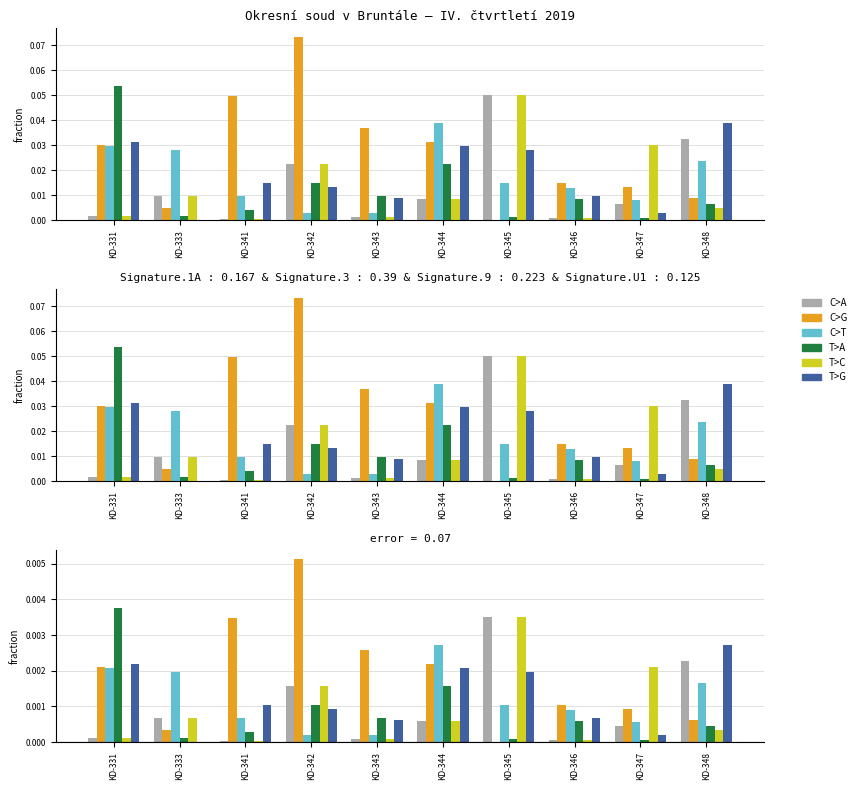

Is the value of C>G at KD-331 greater than the value of C>A at KD-342?

Yes